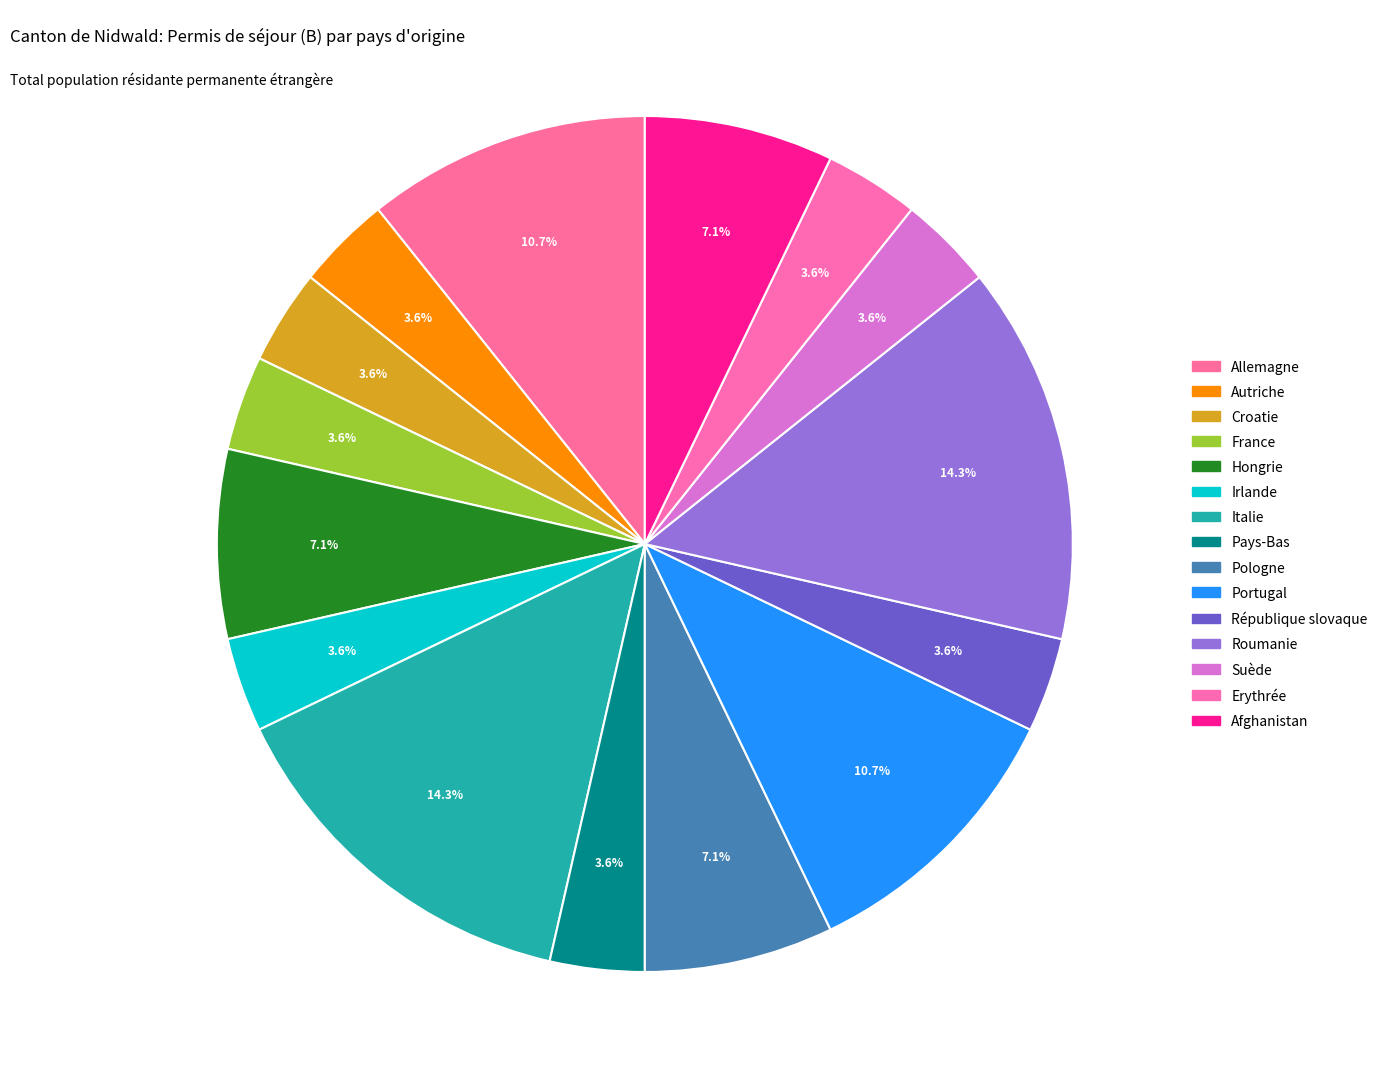

To the nearest percent, what is the difference between the largest and smallest slice percentages?

11%